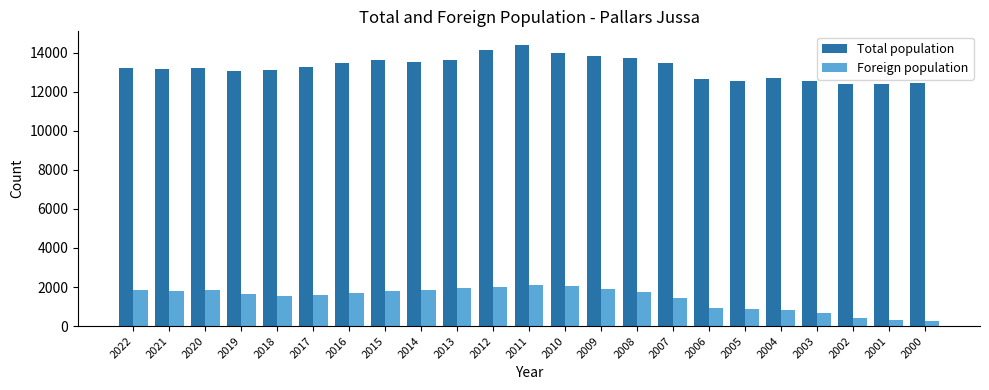

Rank the series by their maximum value, from lowest to highest.

Foreign population, Total population